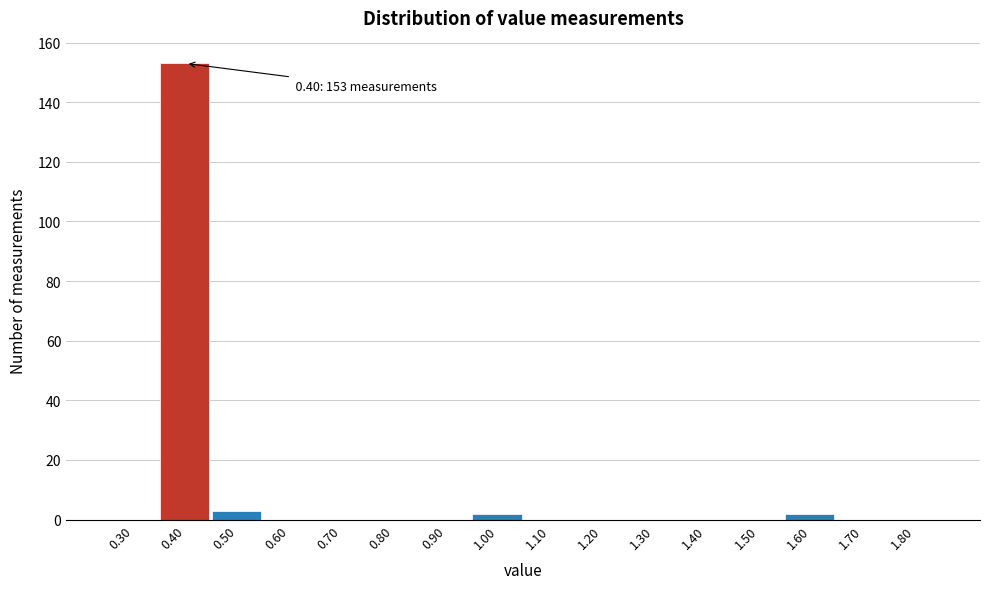

Reading left to right, transcribe all the data shown in this chart.

0.30=0	0.40=153	0.50=3	0.60=0	0.70=0	0.80=0	0.90=0	1.00=2	1.10=0	1.20=0	1.30=0	1.40=0	1.50=0	1.60=2	1.70=0	1.80=0